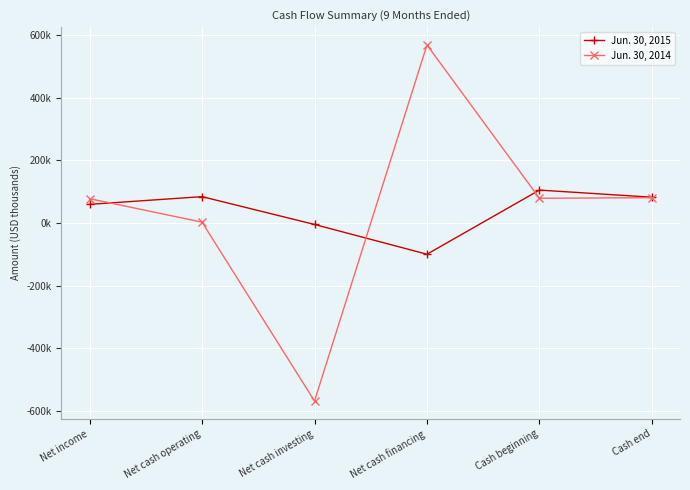

Which has a higher value, Net income or Net cash investing?

Net income